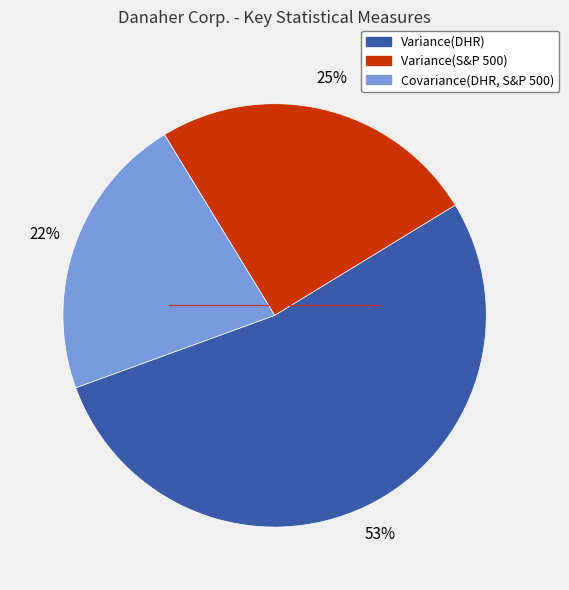

How many slices are in this pie chart?

3